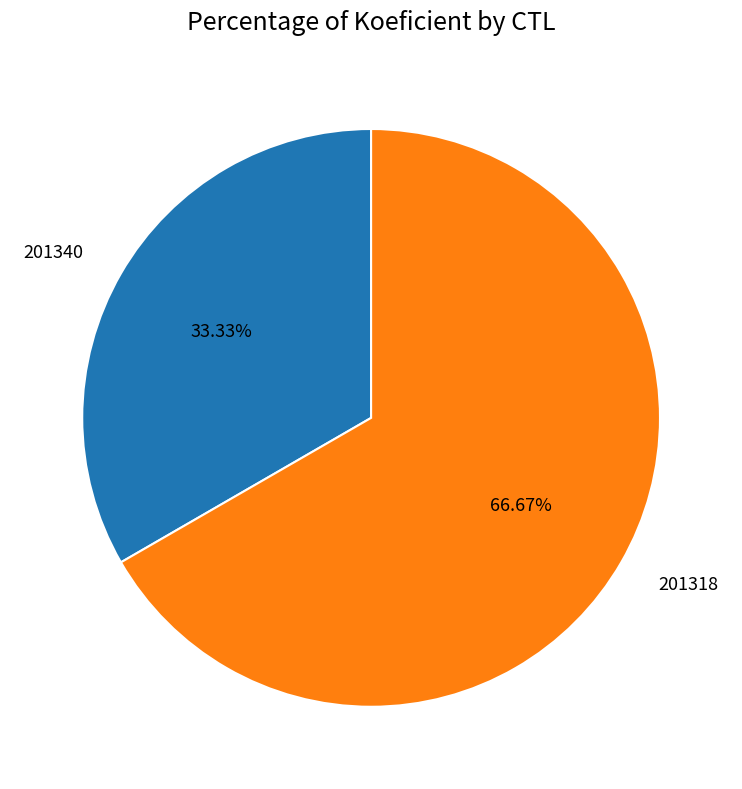

What is the ratio of the value at 201318 to the value at 201340?

2.0